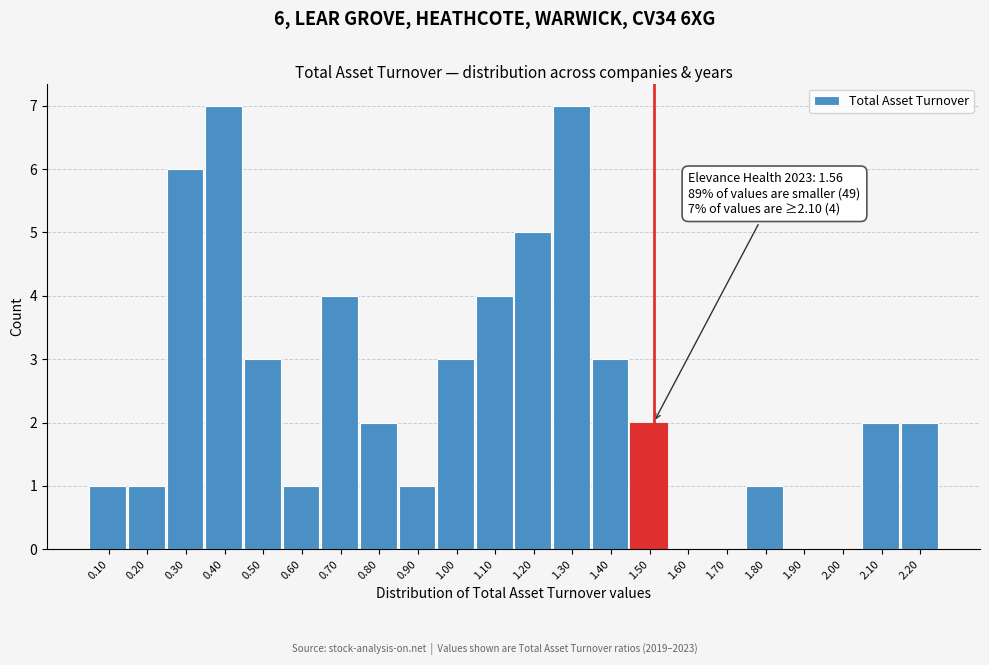

Reading right to left, list all the values displayed in this chart.

2.20=2	2.10=2	2.00=0	1.90=0	1.80=1	1.70=0	1.60=0	1.50=2	1.40=3	1.30=7	1.20=5	1.10=4	1.00=3	0.90=1	0.80=2	0.70=4	0.60=1	0.50=3	0.40=7	0.30=6	0.20=1	0.10=1